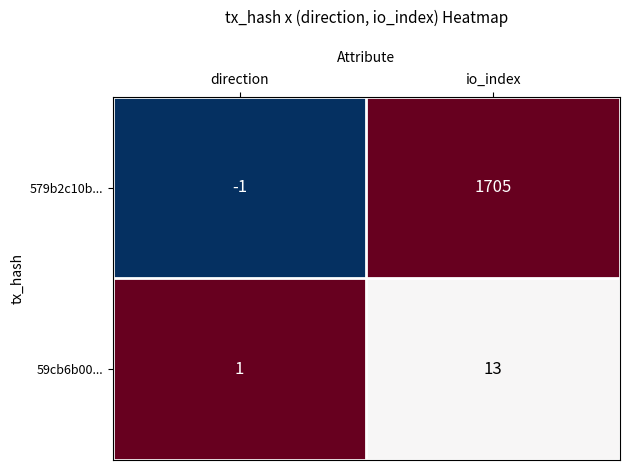

Reading left to right, list all the values displayed in this chart.

579b2c10b...: direction=-1	io_index=1705
59cb6b00...: direction=1	io_index=13